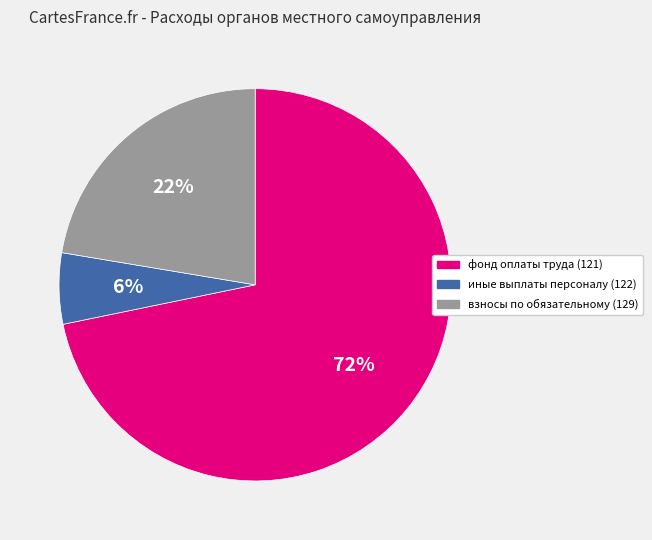

What is the majority slice?

фонд оплаты труда (121)